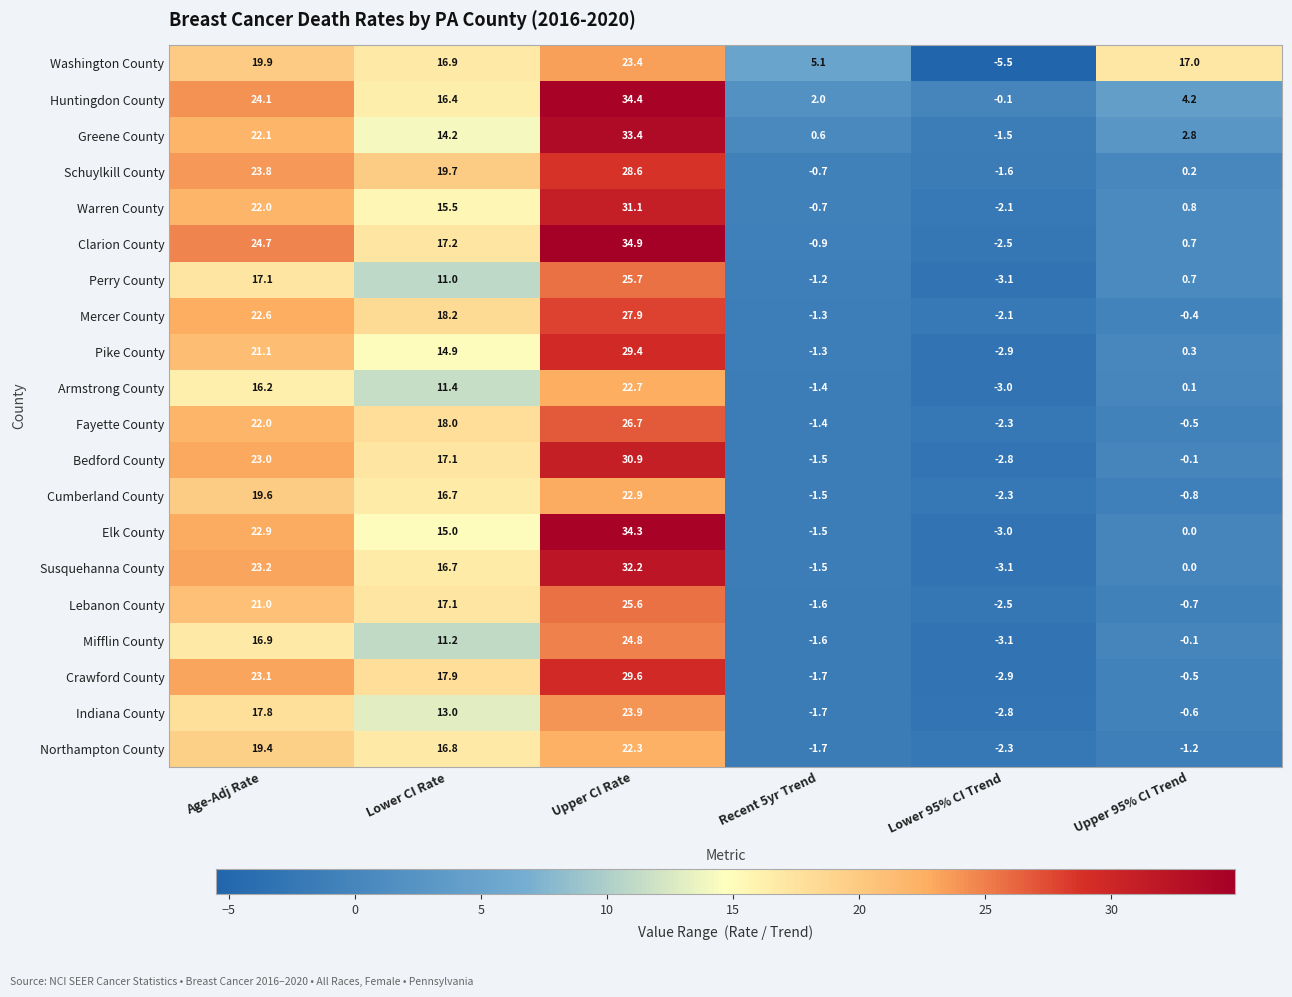

True or false: Susquehanna County has a value of 23.2 at Age-Adj Rate.

True